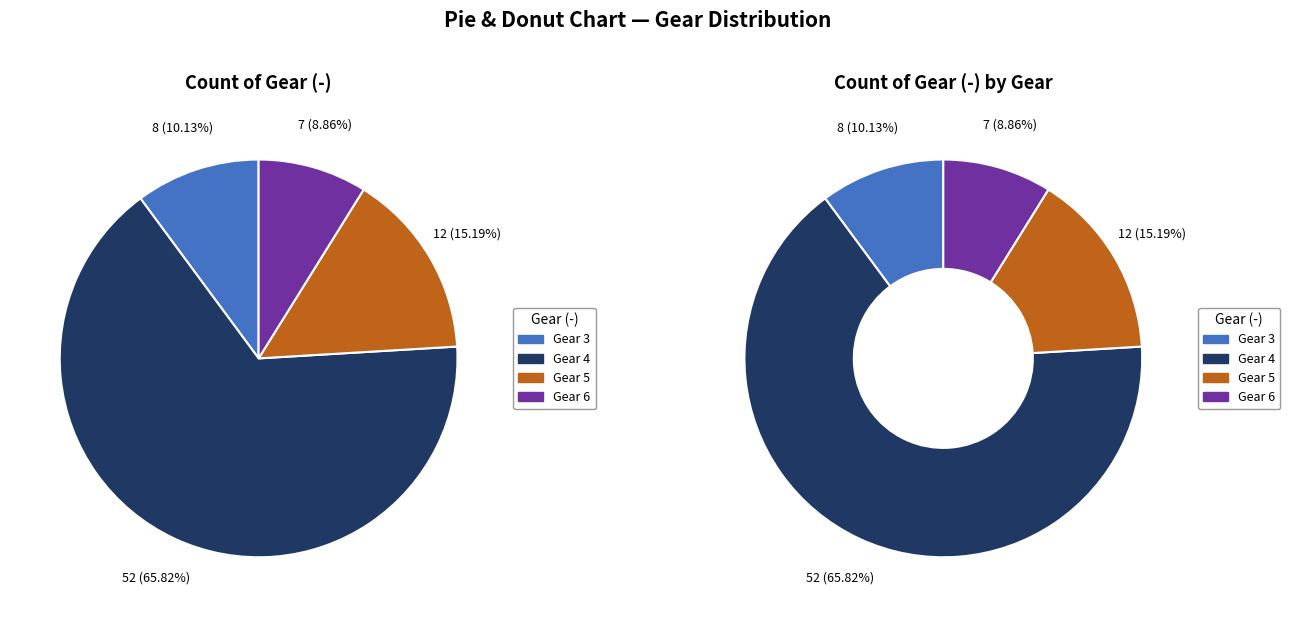

Combined, do Gear 6 and Gear 3 account for over 50%?

No